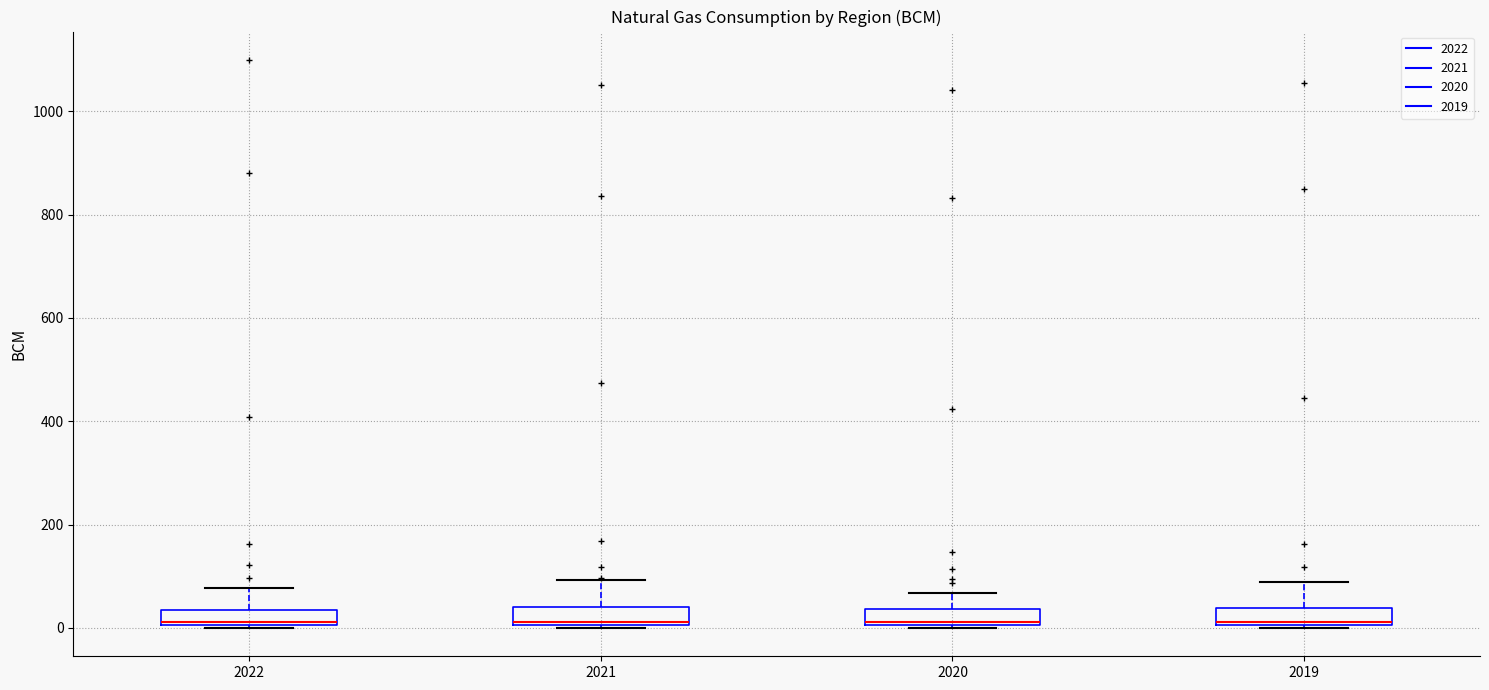

Where does the upper whisker of the box at x = 2019 end on the y-axis? The values are not printed on the chart, so give them approximately, as read against the axis.

80